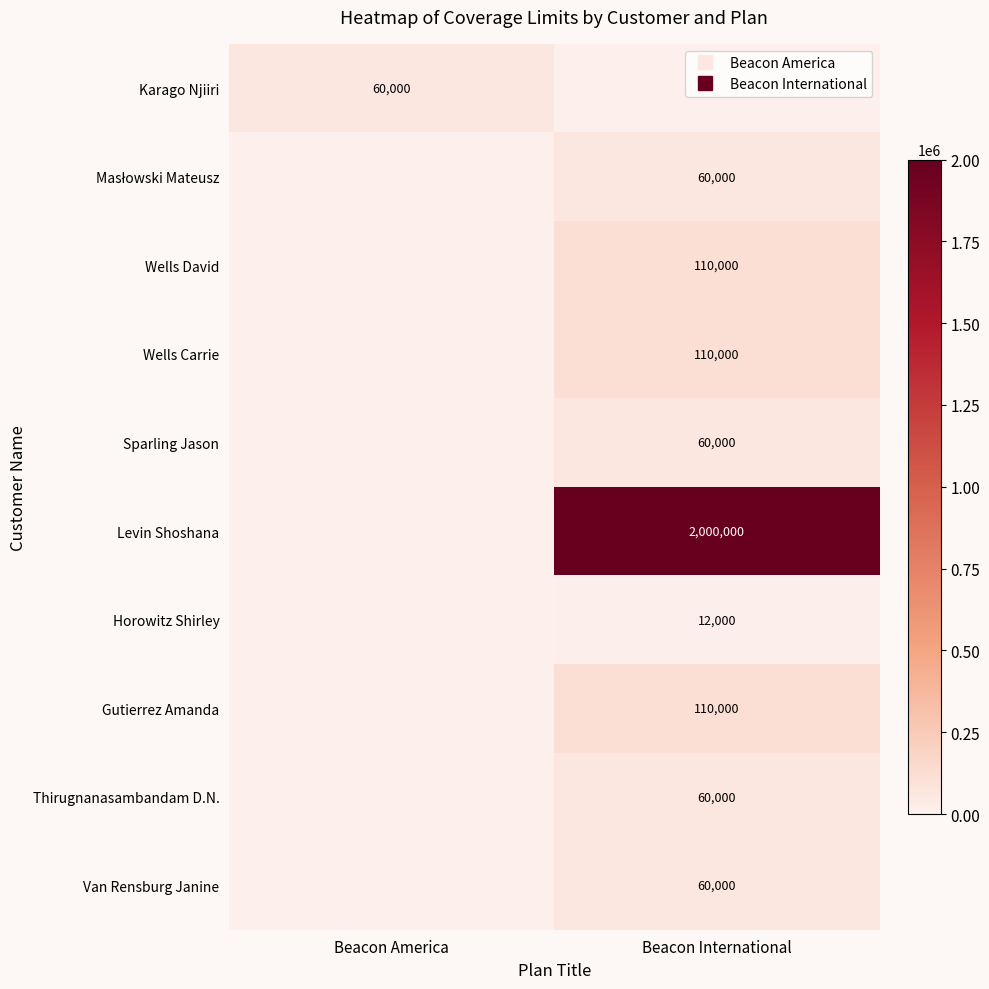

True or false: Gutierrez Amanda has a value of 0 at Beacon America.

True